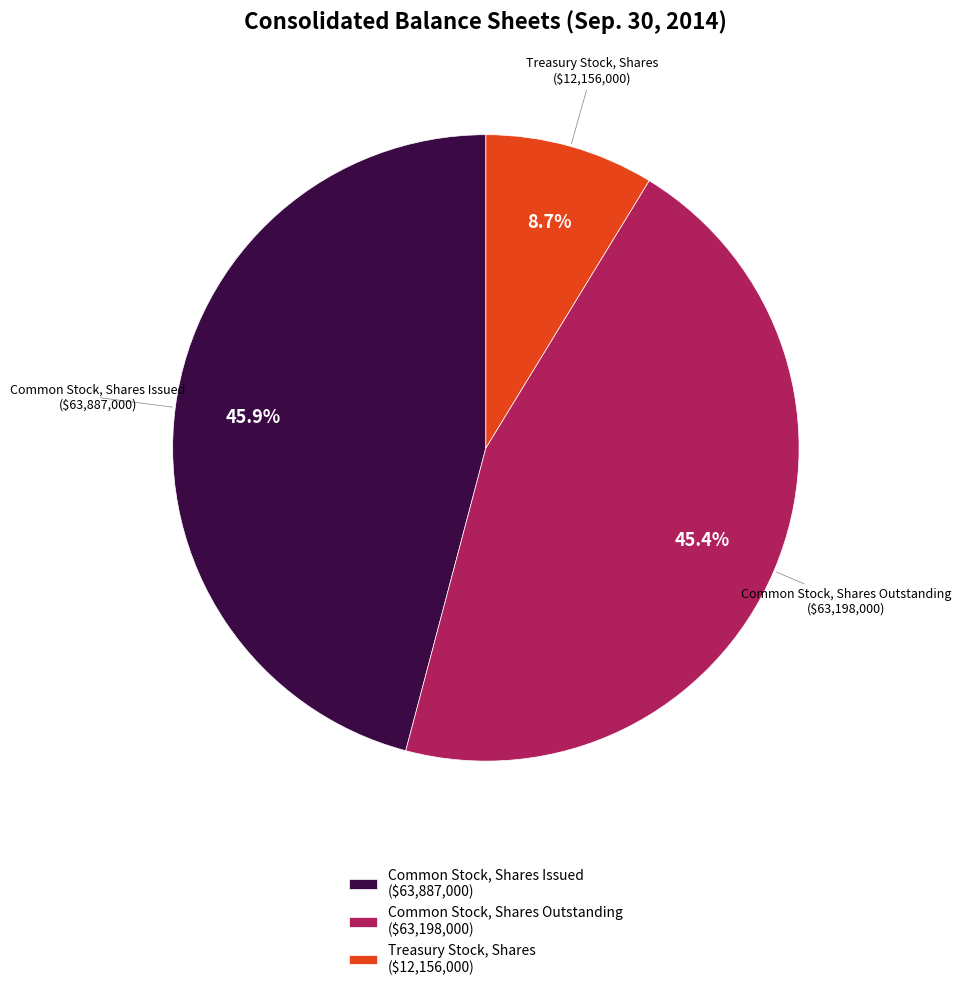

Does Common Stock, Shares Outstanding account for over 50% of the chart?

No